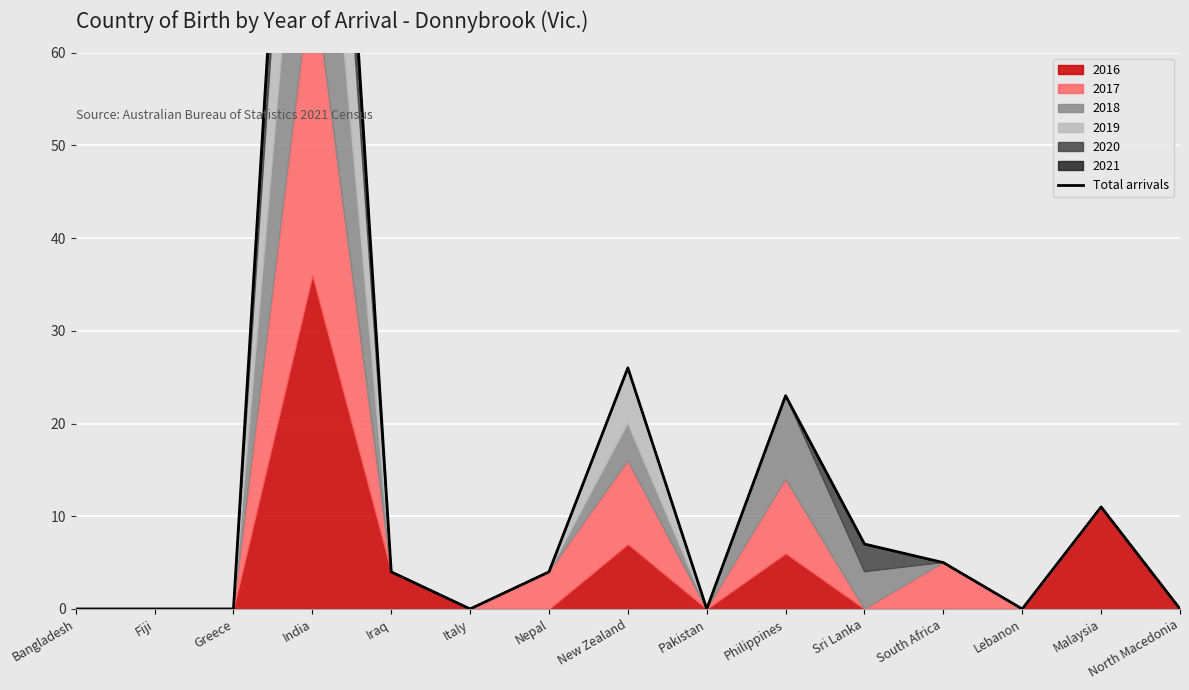

What position from the left is India?

4